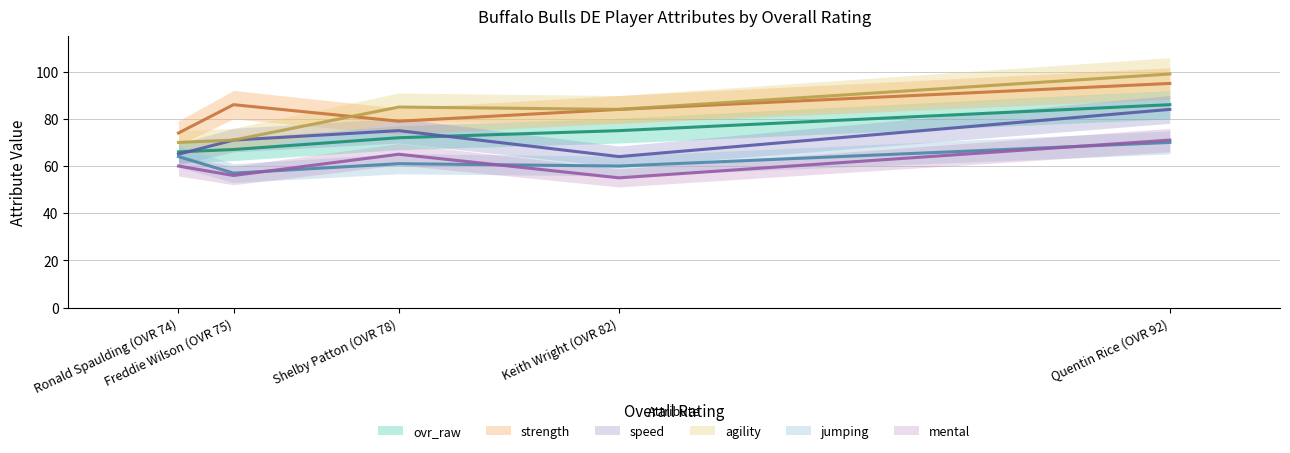

How many interior local valleys does the speed series have?

1